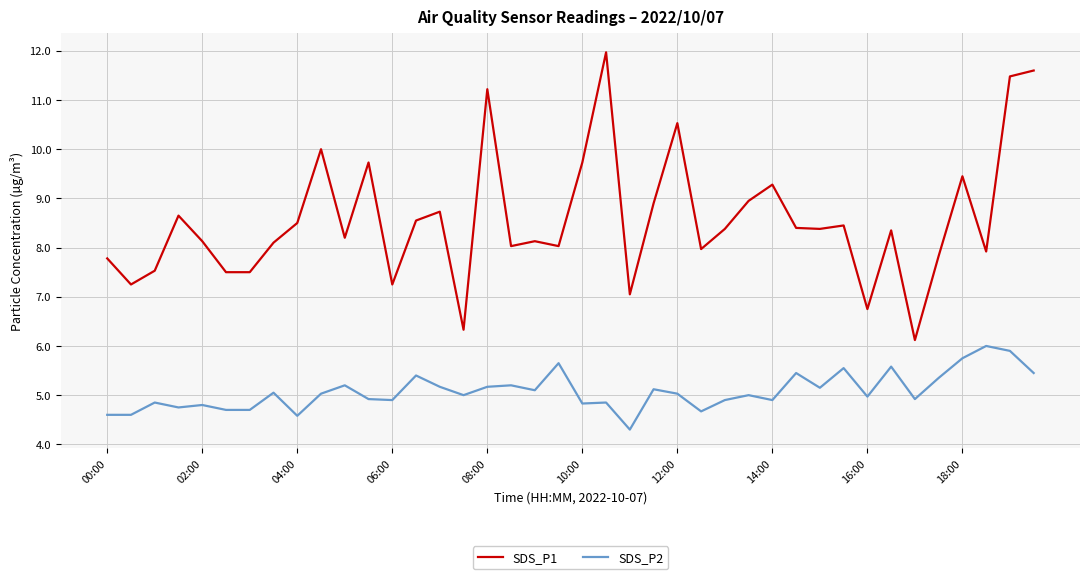

Which series has the widest spread of values?

SDS_P1